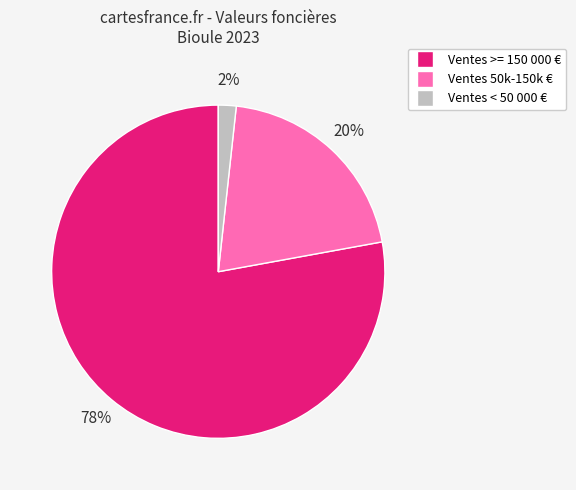

Does any single category account for the majority?

Yes